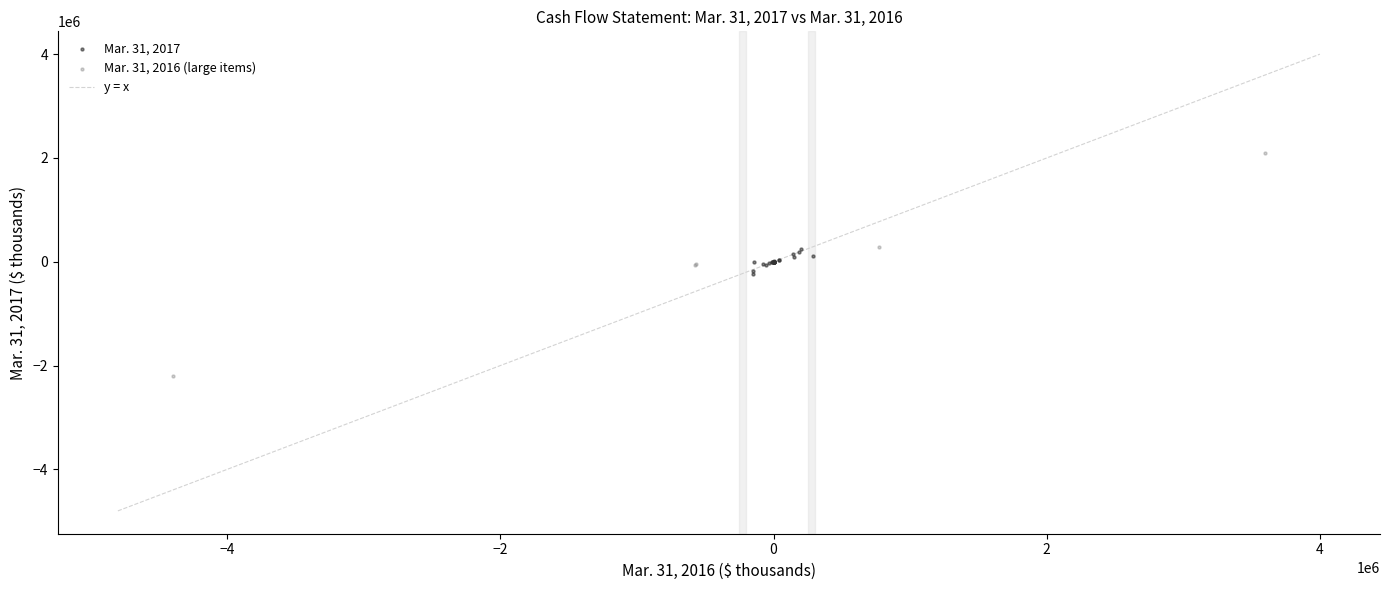

Which series contains the lowest Y value?

Mar. 31, 2016 (large items)